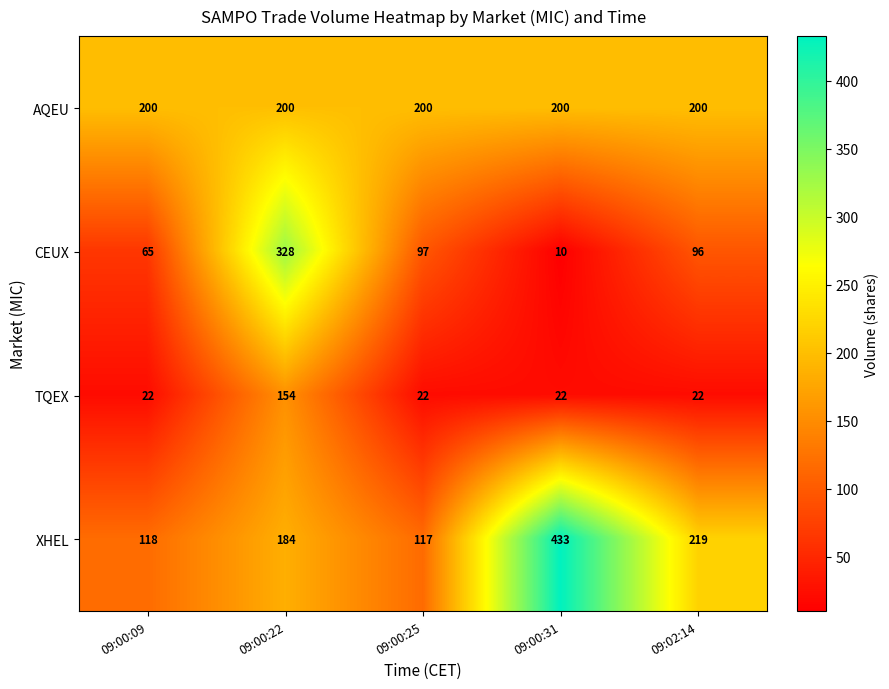

Reading left to right, list all the values displayed in this chart.

AQEU: 09:00:09=200	09:00:22=200	09:00:25=200	09:00:31=200	09:02:14=200
CEUX: 09:00:09=65	09:00:22=328	09:00:25=97	09:00:31=10	09:02:14=96
TQEX: 09:00:09=22	09:00:22=154	09:00:25=22	09:00:31=22	09:02:14=22
XHEL: 09:00:09=118	09:00:22=184	09:00:25=117	09:00:31=433	09:02:14=219